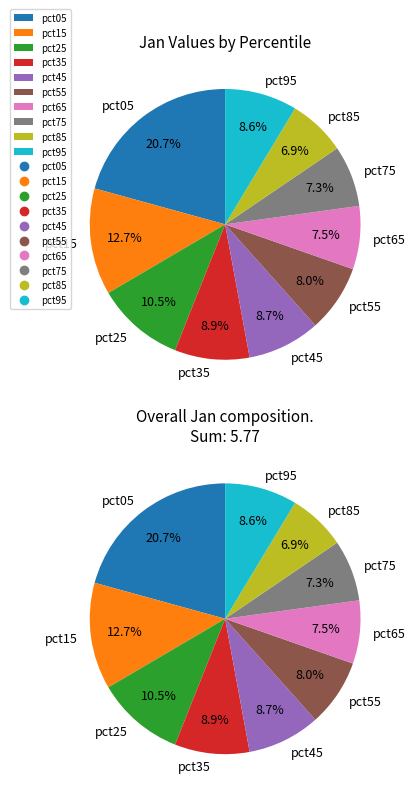

What is the change in value from pct35 to pct55?

-0.1